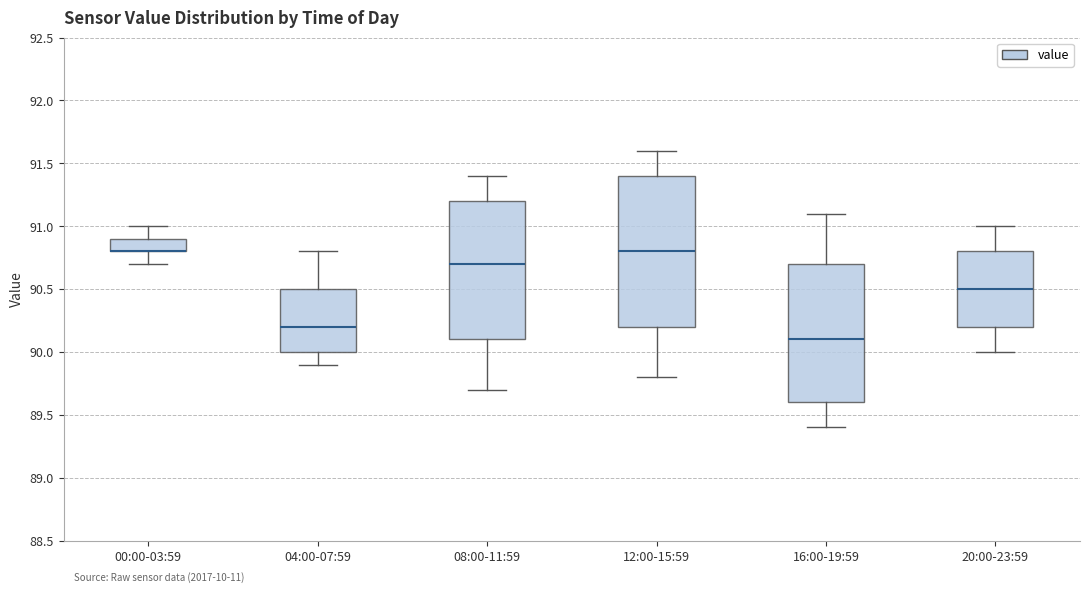

Where does the median line of the box for 04:00-07:59 sit on the y-axis? The values are not printed on the chart, so give them approximately, as read against the axis.

90.2